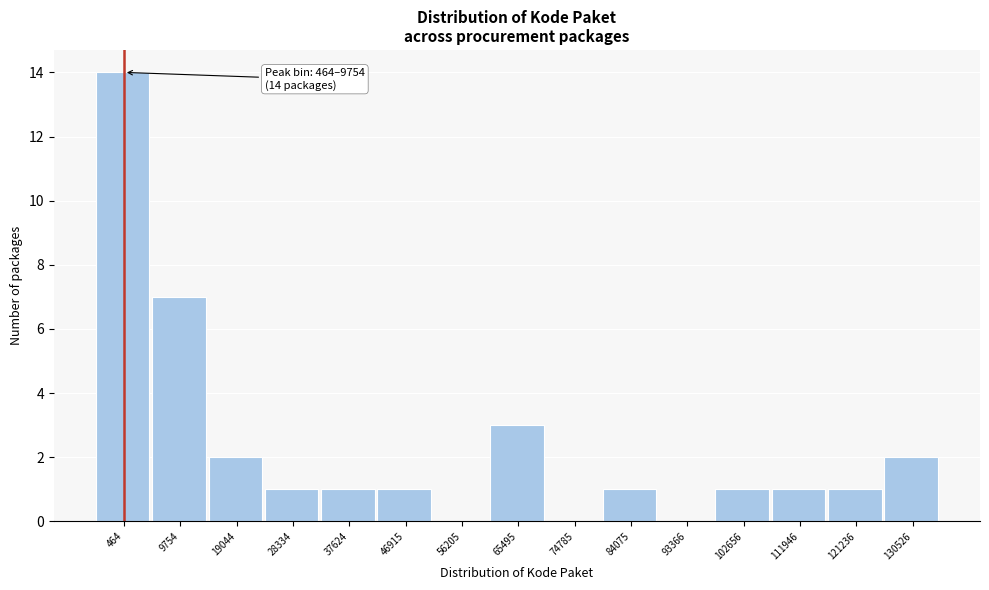

Reading left to right, what are all the values shown in this chart?

464=14	9754=7	19044=2	28334=1	37624=1	46915=1	56205=0	65495=3	74785=0	84075=1	93366=0	102656=1	111946=1	121236=1	130526=2